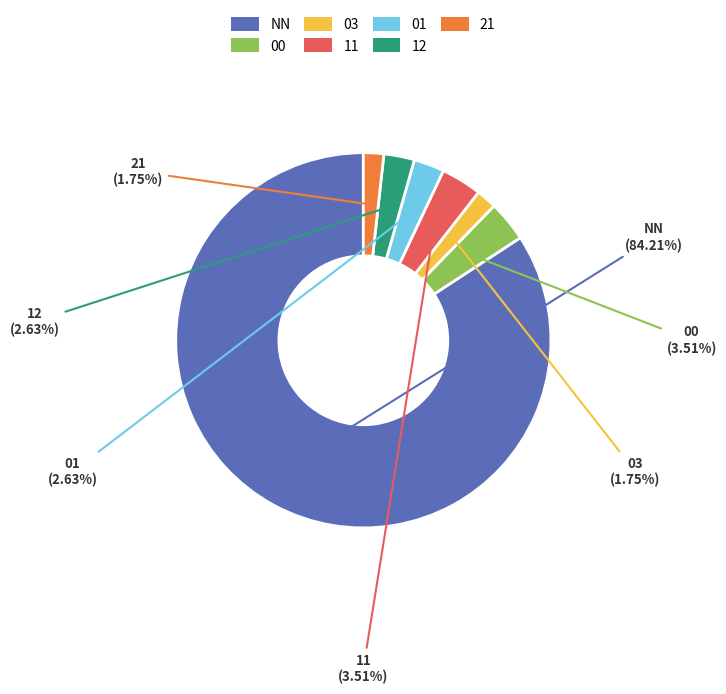

What portion of the pie excludes 03?

98.2%